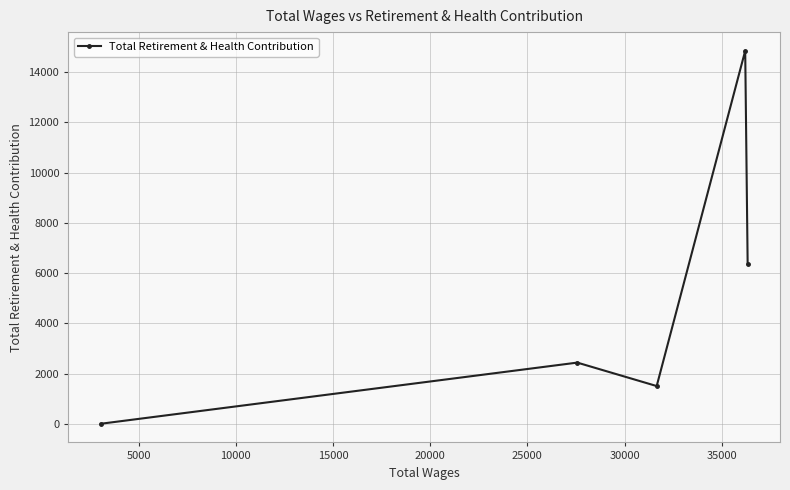

Count the number of categories in the chart.

5